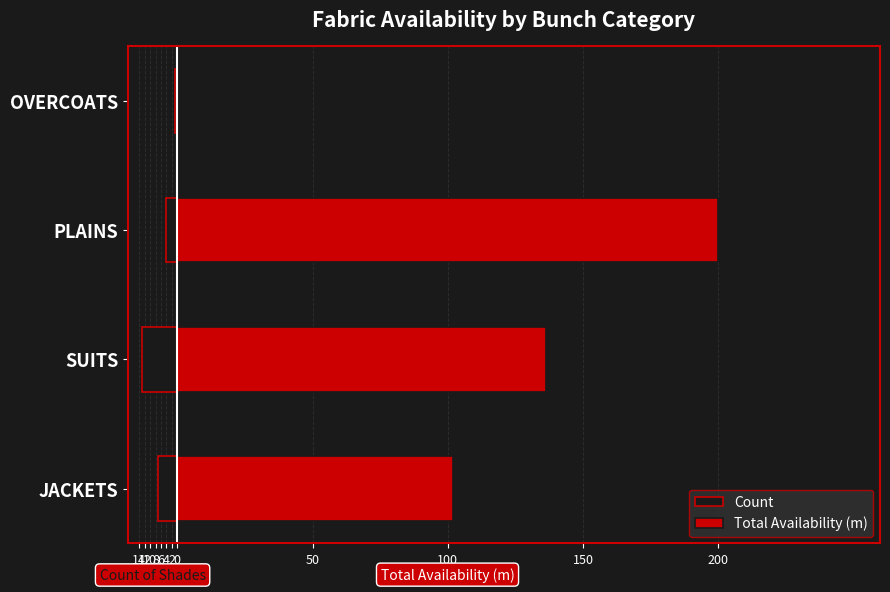

How many data points in Count are less than -4?

2